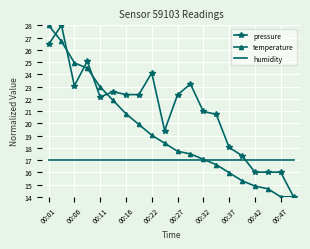

Count the number of data series in this chart.

3